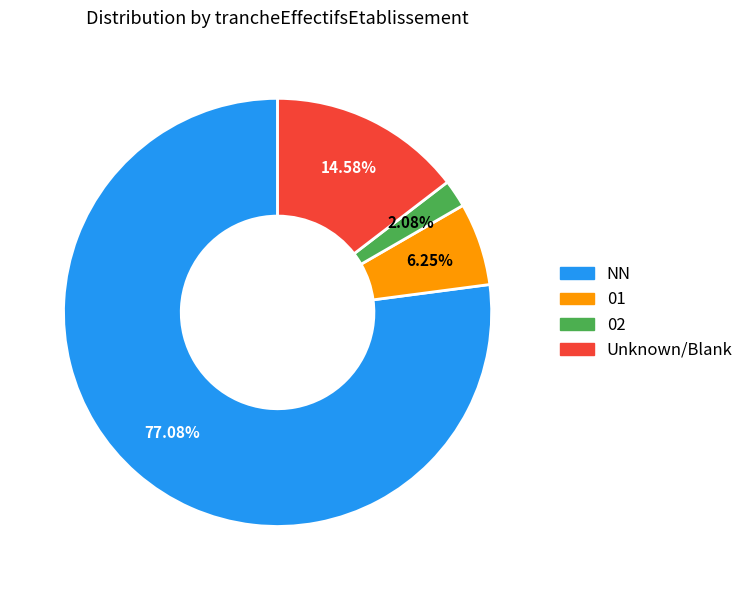

Is there any slice that represents more than half of the pie?

Yes